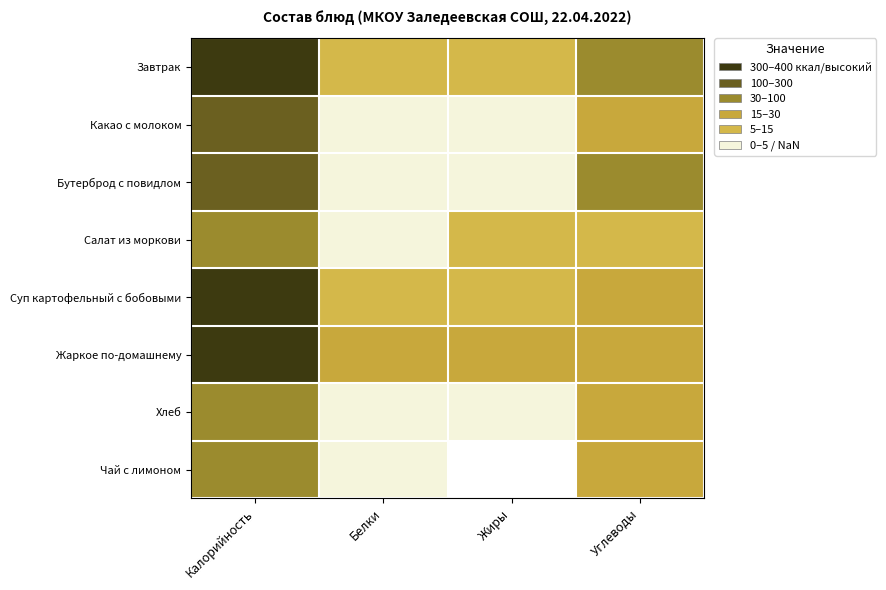

Which category has the highest value across all series?

Калорийность